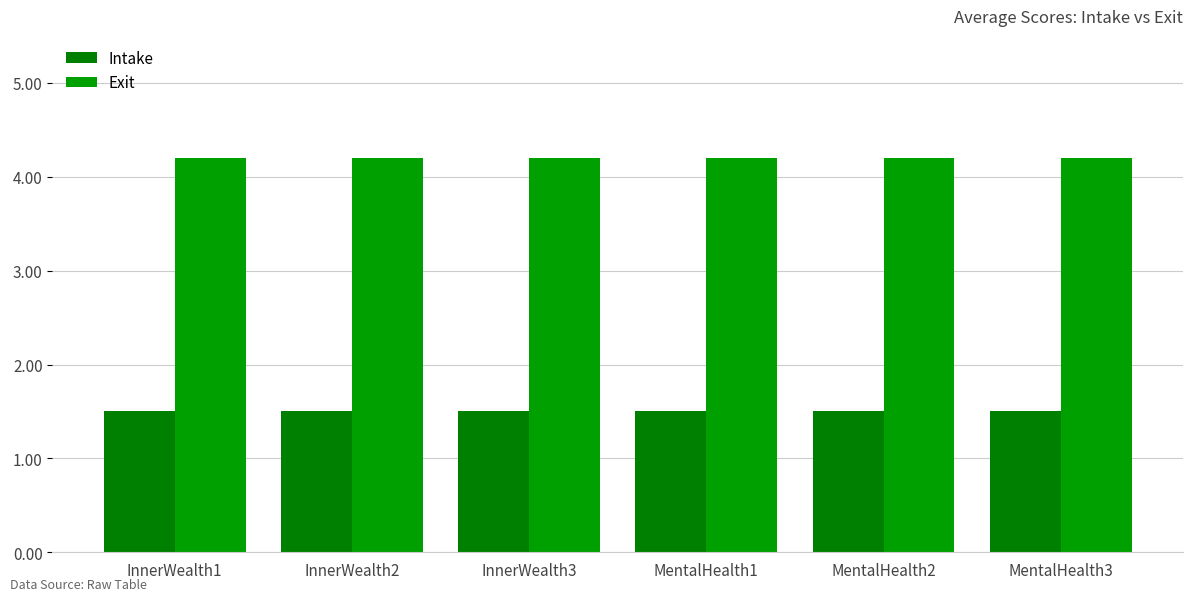

Are the bars grouped side by side (vs. stacked)?

Yes